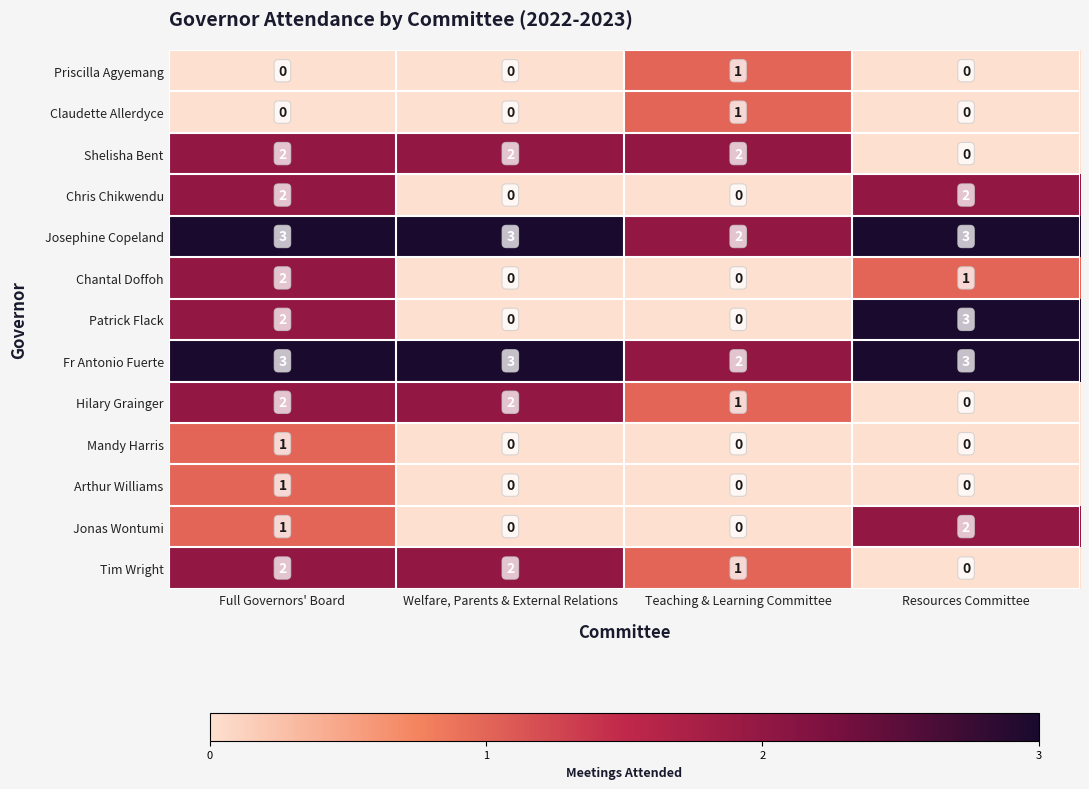

Count the Jonas Wontumi values in the range 0 to 2.

4